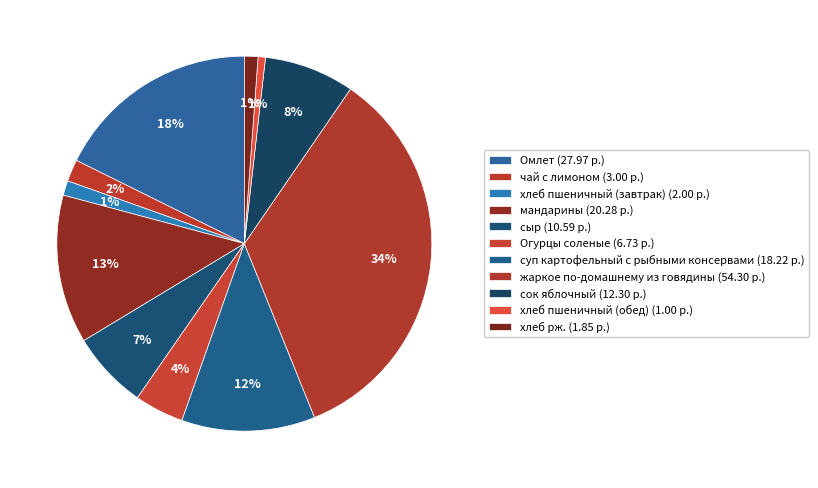

Count the number of slices in the pie.

11